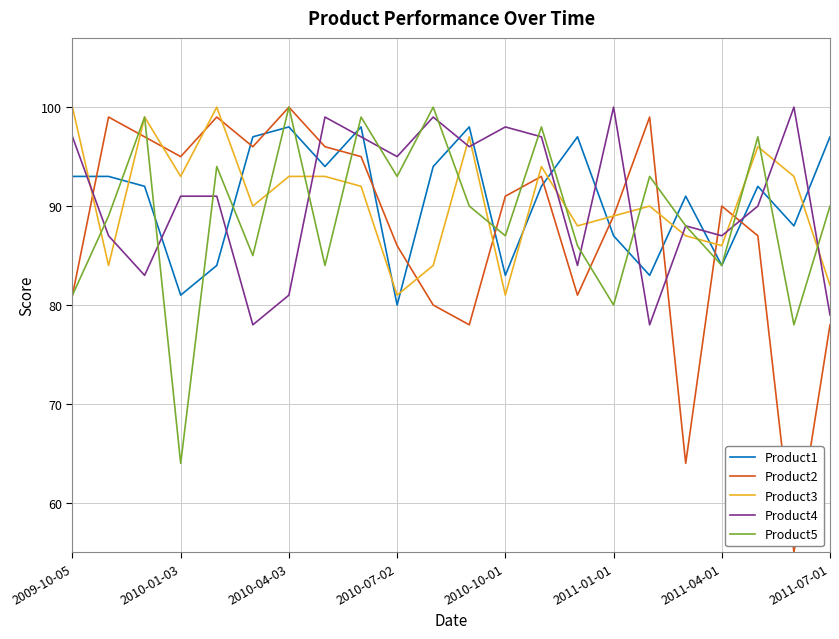

Which series has the largest range (max minus min)?

Product2